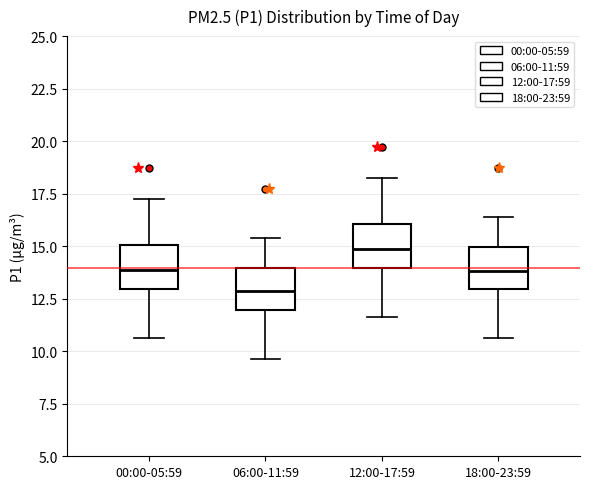

Reading left to right, transcribe this box plot: for each box, give where its median line is, the range the box spans, and where its two whiskers end, as read against the y-axis. The values are not printed on the chart, so give them approximately, as read against the axis.

00:00-05:59: median 14.0, box 13.0 to 15.0, whiskers 10.5 to 17.0
06:00-11:59: median 13.0, box 12.0 to 14.0, whiskers 9.5 to 15.5
12:00-17:59: median 15.0, box 14.0 to 16.0, whiskers 11.5 to 18.0
18:00-23:59: median 14.0, box 13.0 to 15.0, whiskers 10.5 to 16.5